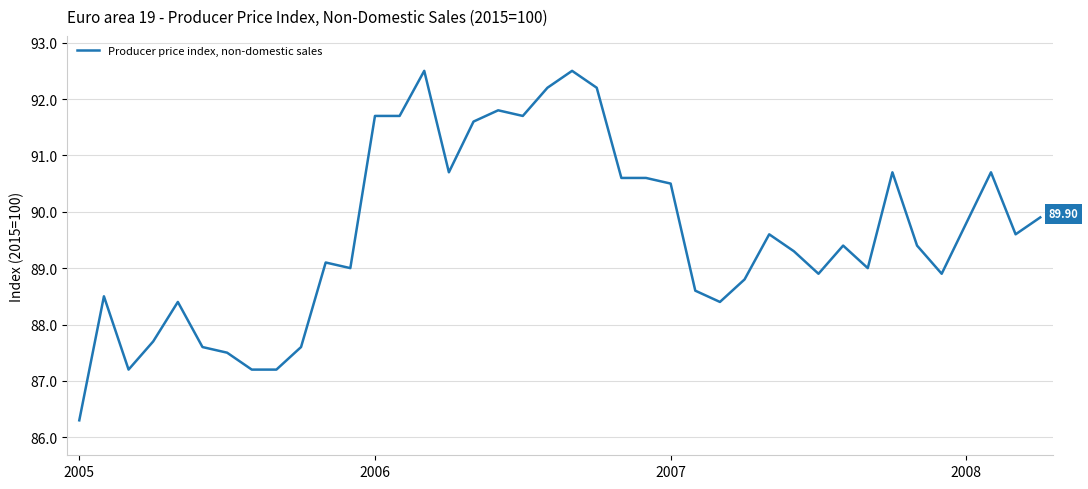

How many interior local valleys (lower than both neighbors) does the data have?

9